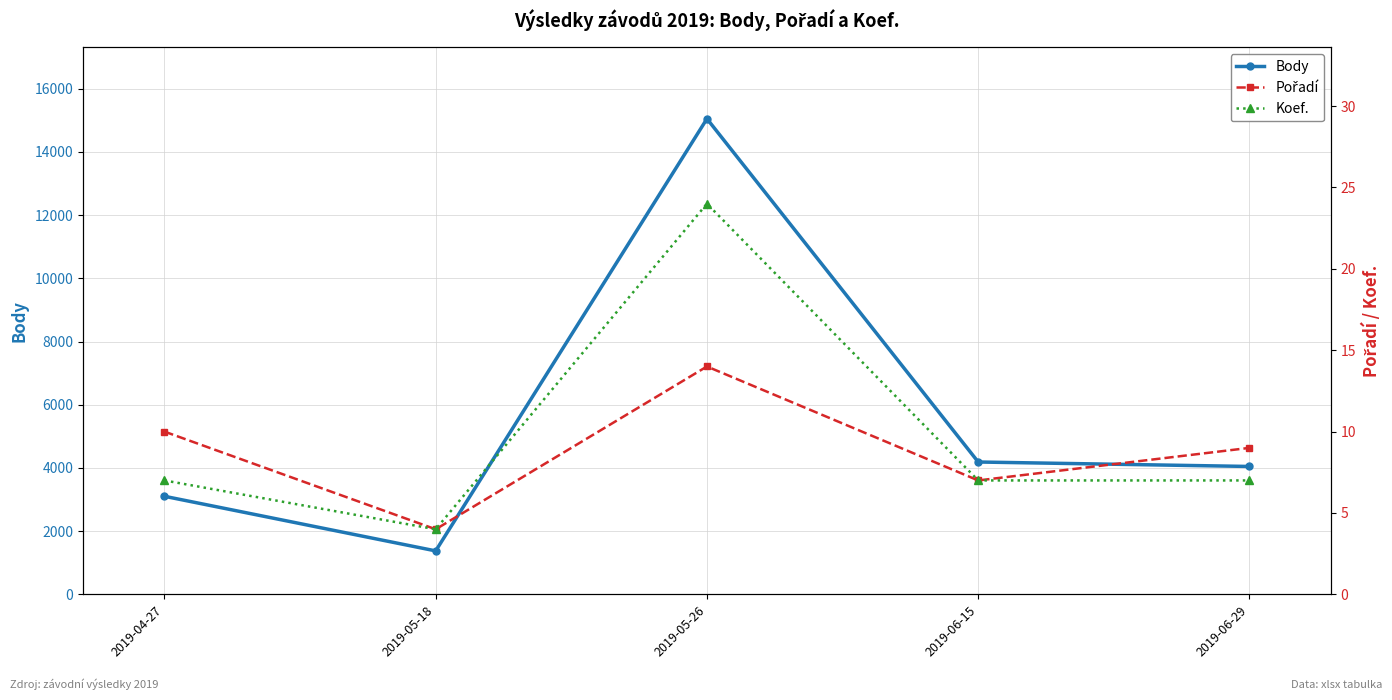

What are all the series names shown in the legend?

Body, Pořadí, Koef.